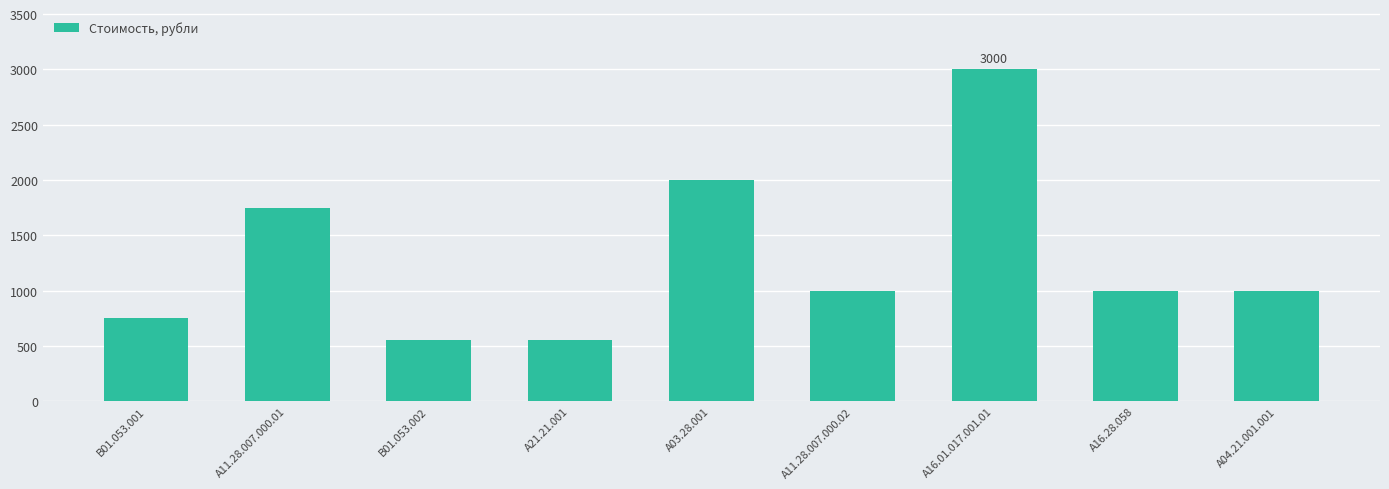

Are the bars horizontal?

No